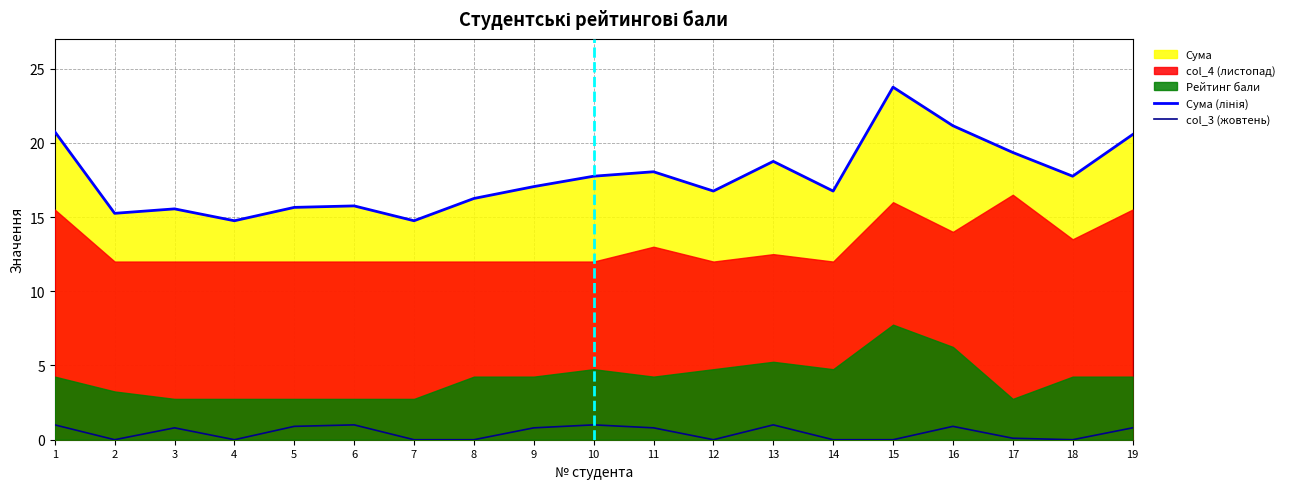

Reading right to left, what are all the values shown in this chart?

Сума (лінія): 19=20.6	18=17.8	17=19.4	16=21.1	15=23.8	14=16.8	13=18.8	12=16.8	11=18.1	10=17.8	9=17.1	8=16.2	7=14.8	6=15.8	5=15.7	4=14.8	3=15.6	2=15.2	1=20.8
col_3 (жовтень): 19=0.8	18=0.0	17=0.1	16=0.9	15=0.0	14=0.0	13=1.0	12=0.0	11=0.8	10=1.0	9=0.8	8=0.0	7=0.0	6=1.0	5=0.9	4=0.0	3=0.8	2=0.0	1=1.0